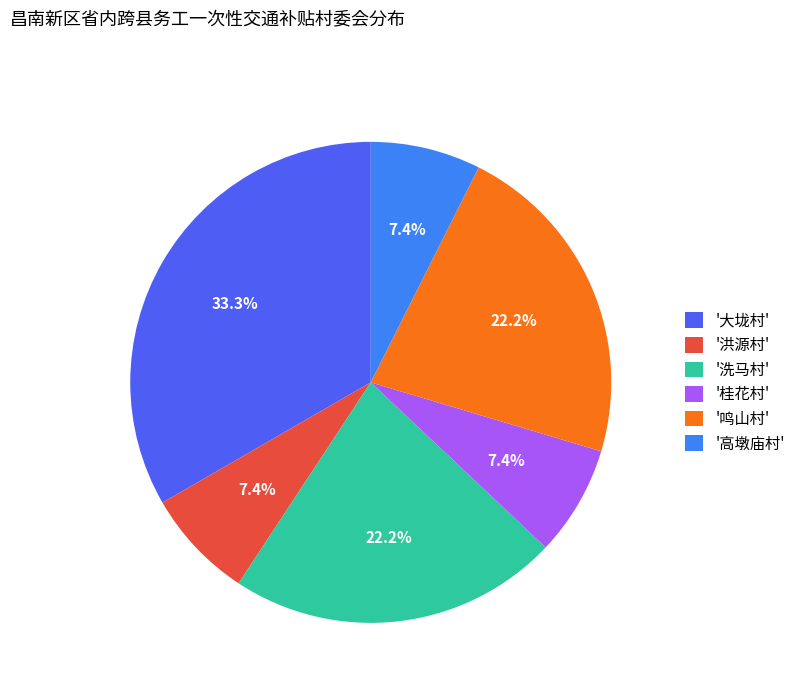

What is the largest slice in the pie chart?

'大垅村'